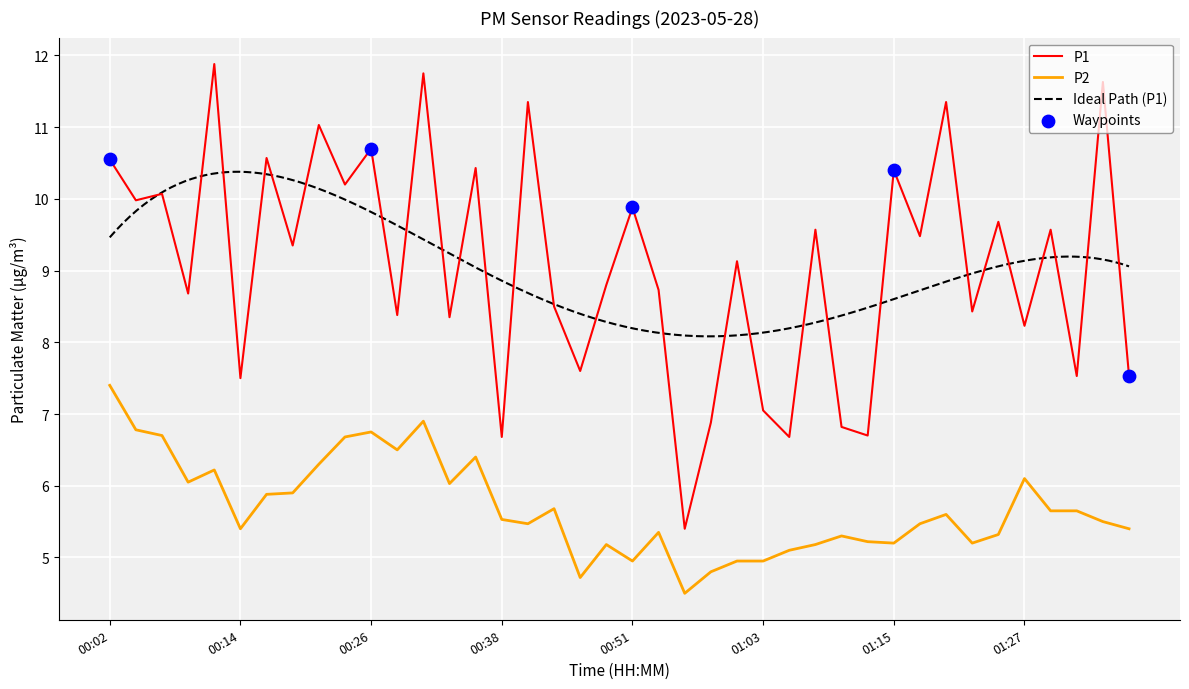

Which series reaches the maximum Y coordinate?

P1